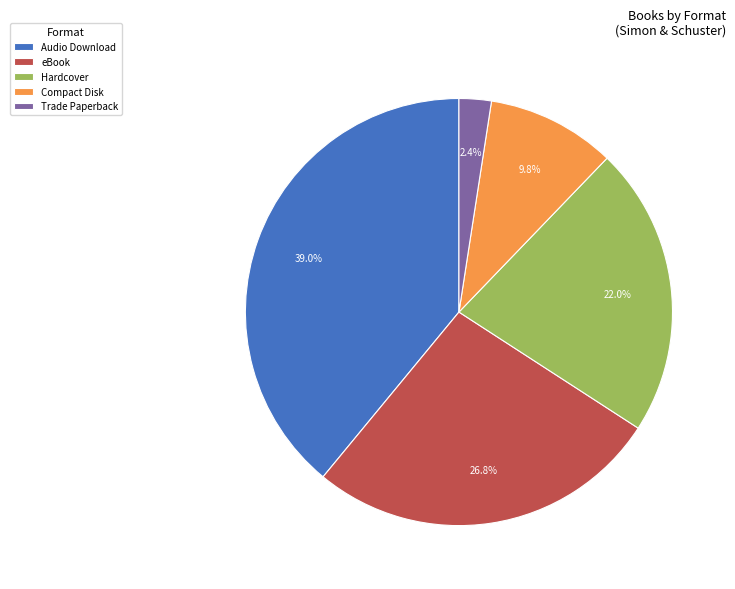

Is there a majority slice in this chart?

No